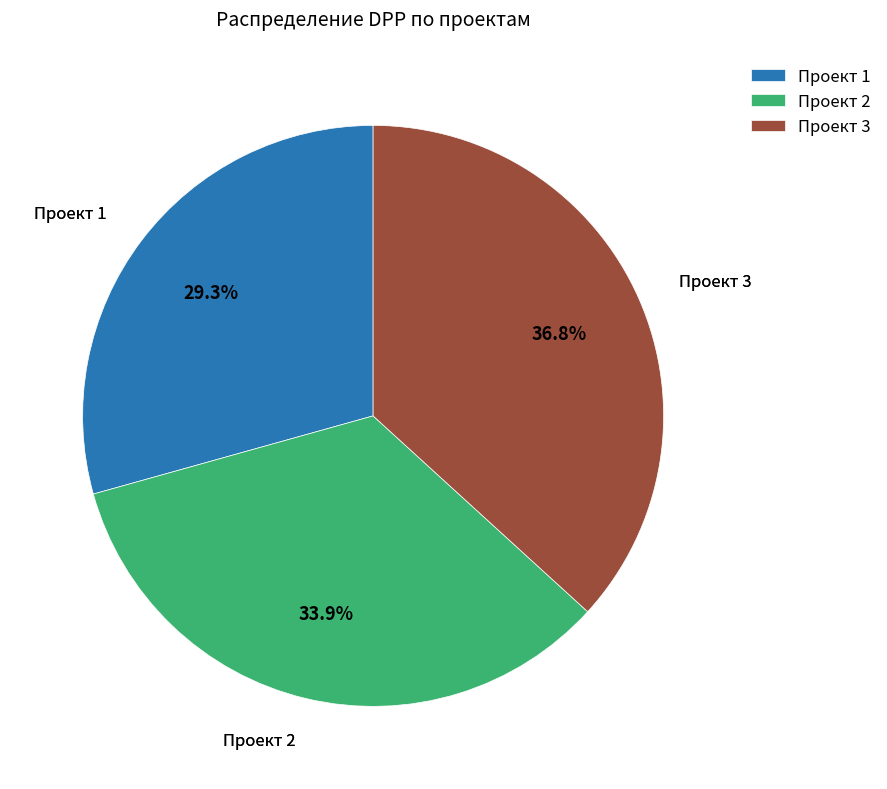

To the nearest percent, what portion does Проект 3 represent?

37%